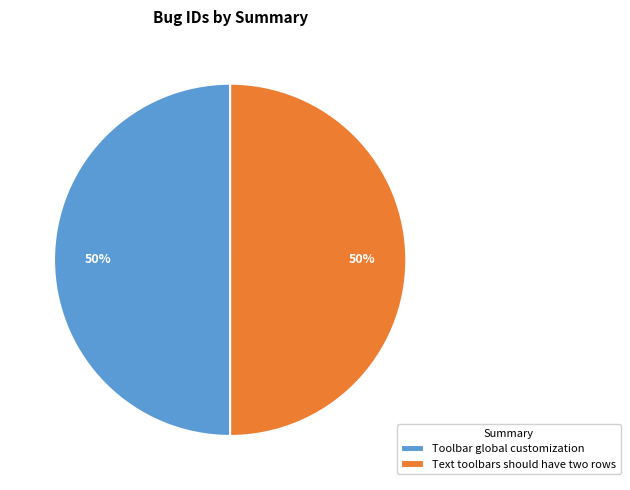

Is the sum of Text toolbars should have two rows and Toolbar global customization greater than half?

Yes